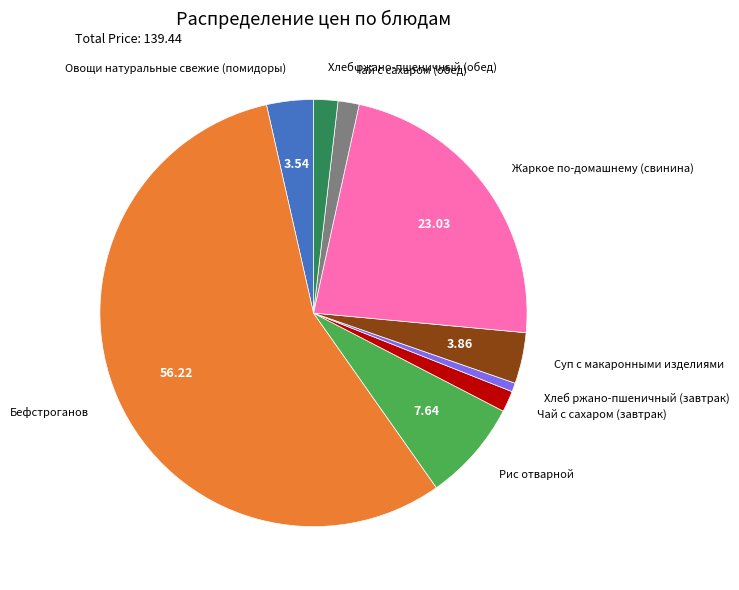

Between Хлеб ржано-пшеничный (обед) and Жаркое по-домашнему (свинина), which is larger?

Жаркое по-домашнему (свинина)